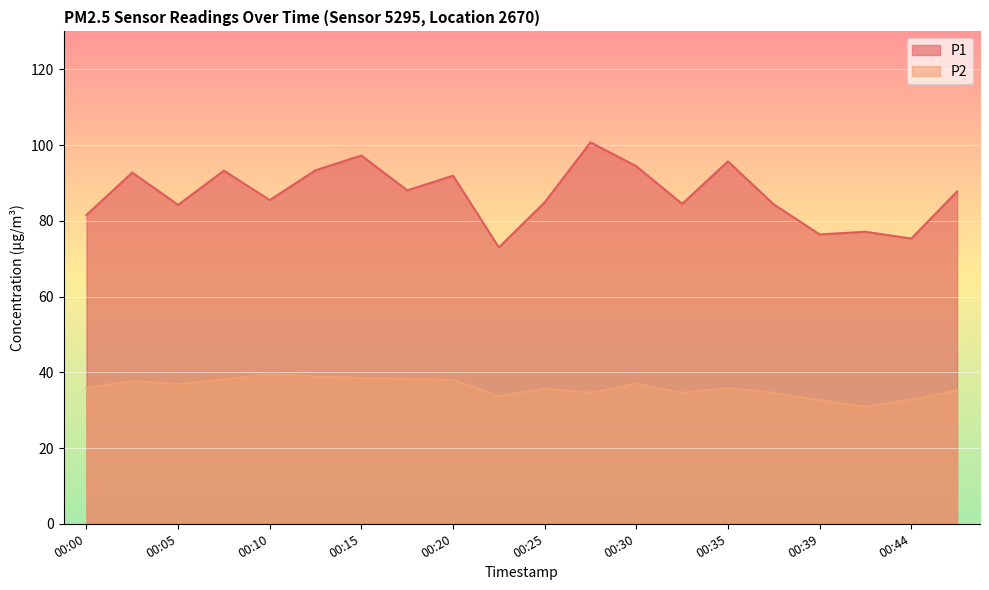

Where is the first local minimum for P2?

00:05